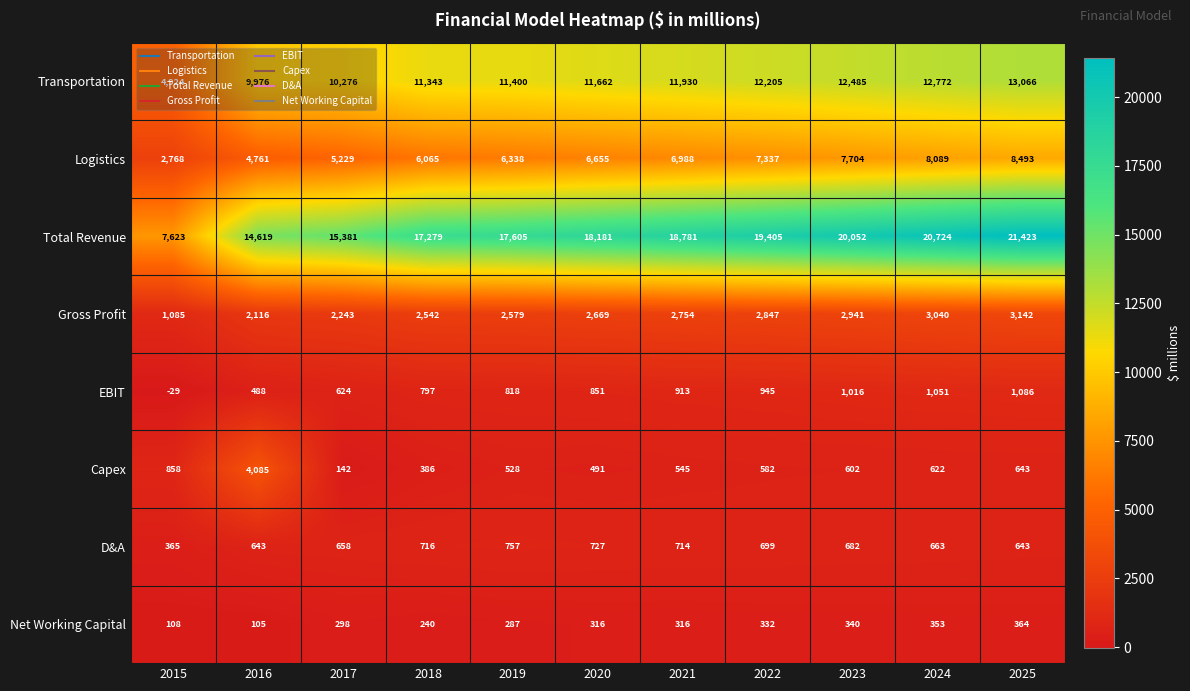

Which series changed the most between 2017 and 2022?

Total Revenue